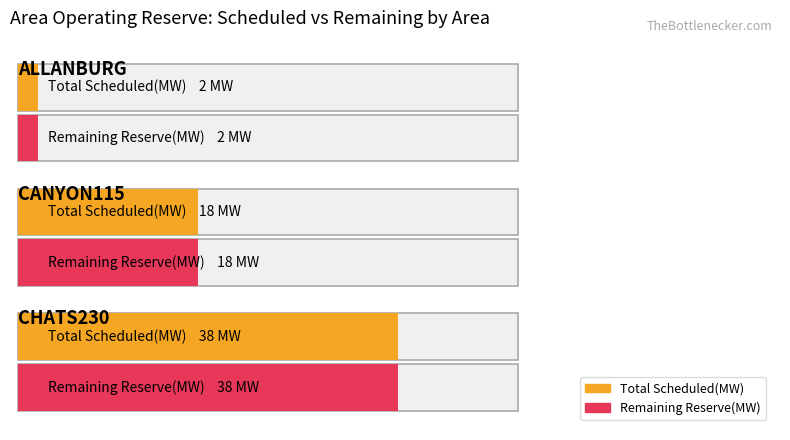

At which category does the chart reach its peak across all series?

CHATS230